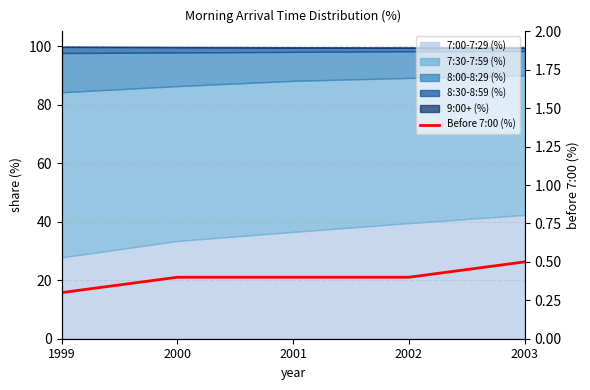

List the labels in order of value, largest first.

2003, 2000, 2001, 2002, 1999